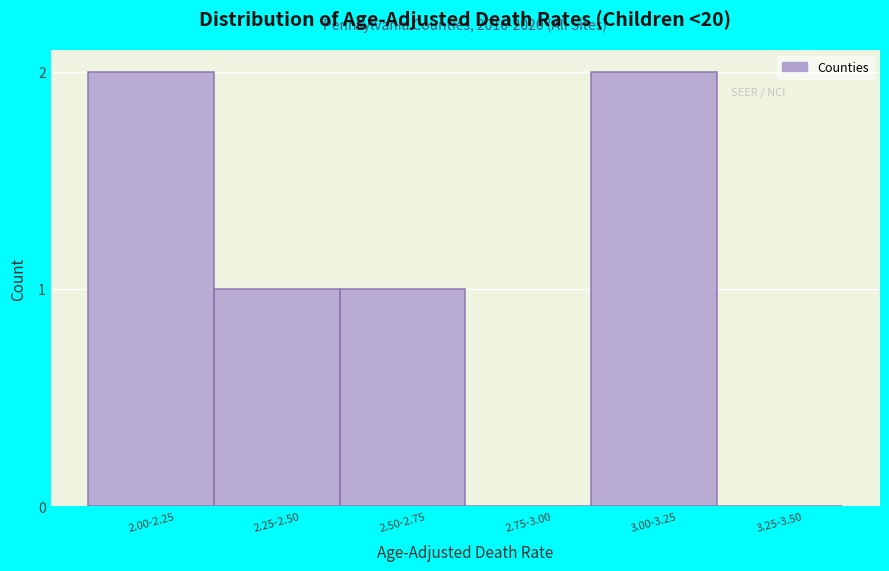

Reading left to right, transcribe all the data shown in this chart.

2.00-2.25=2	2.25-2.50=1	2.50-2.75=1	2.75-3.00=0	3.00-3.25=2	3.25-3.50=0